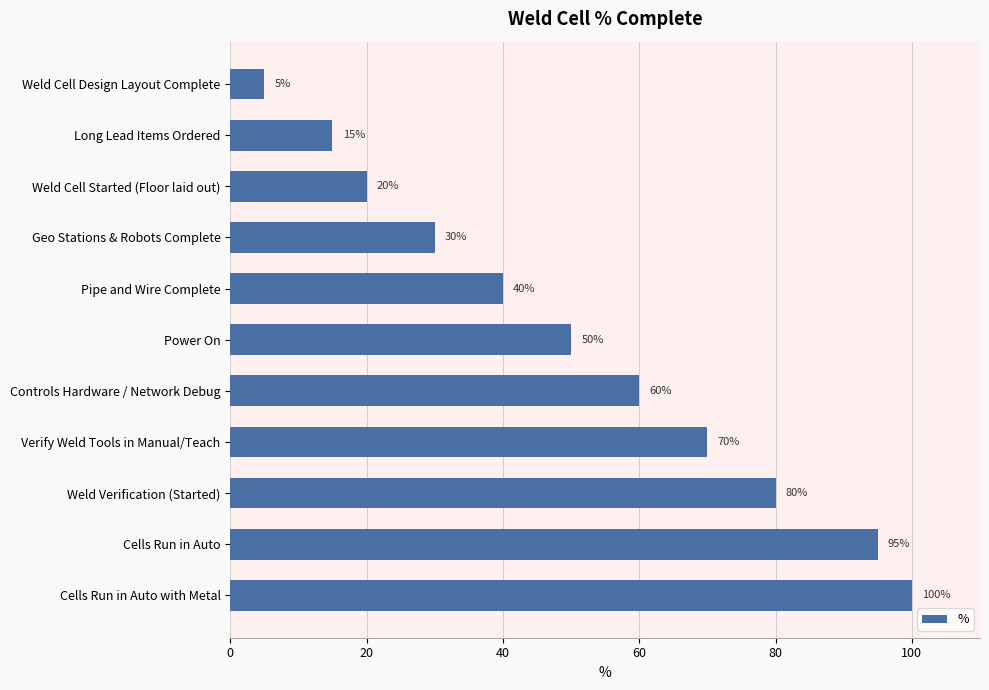

Reading bottom to top, extract all data points from this chart.

Cells Run in Auto with Metal=100	Cells Run in Auto=95	Weld Verification (Started)=80	Verify Weld Tools in Manual/Teach=70	Controls Hardware / Network Debug=60	Power On=50	Pipe and Wire Complete=40	Geo Stations & Robots Complete=30	Weld Cell Started (Floor laid out)=20	Long Lead Items Ordered=15	Weld Cell Design Layout Complete=5